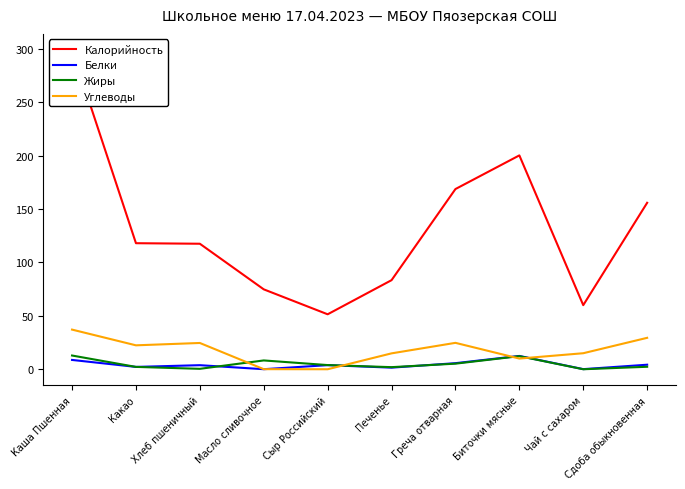

What is the difference between the maximum and minimum values in the Углеводы series?

37.1